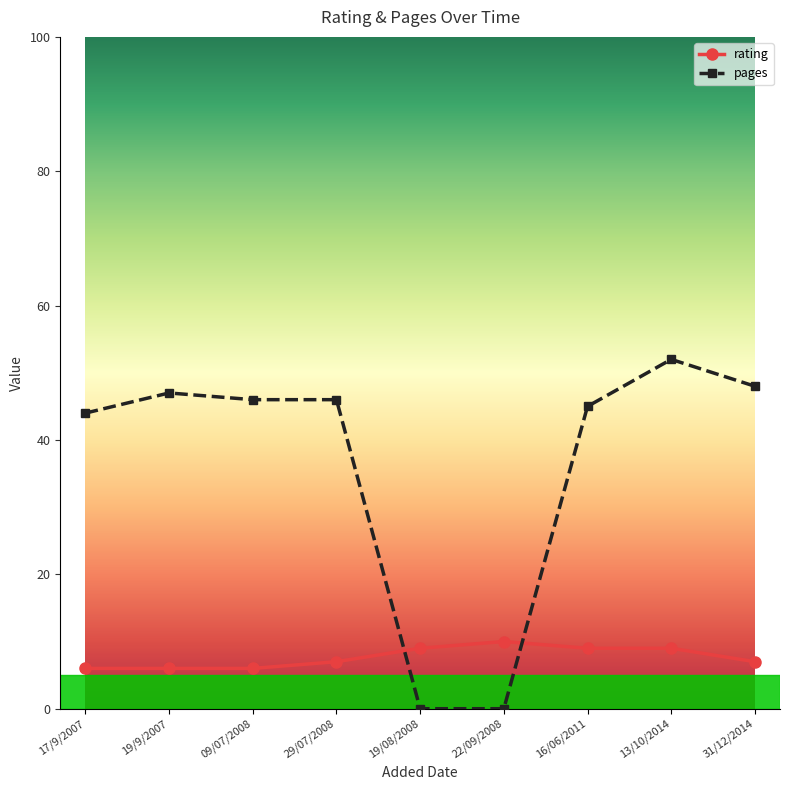

What is the sum of all rating values?

69